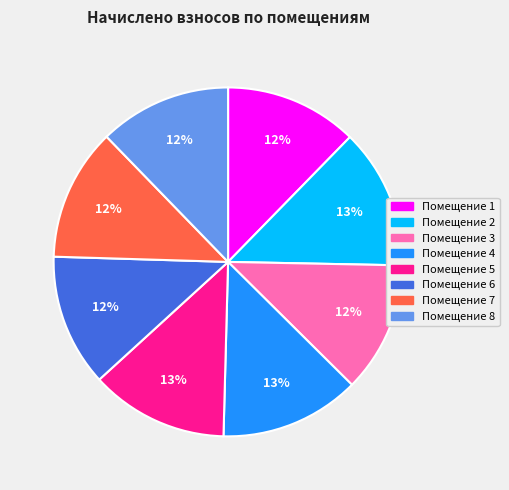

To the nearest percent, what is the difference between the largest and smallest slice percentages?

1%